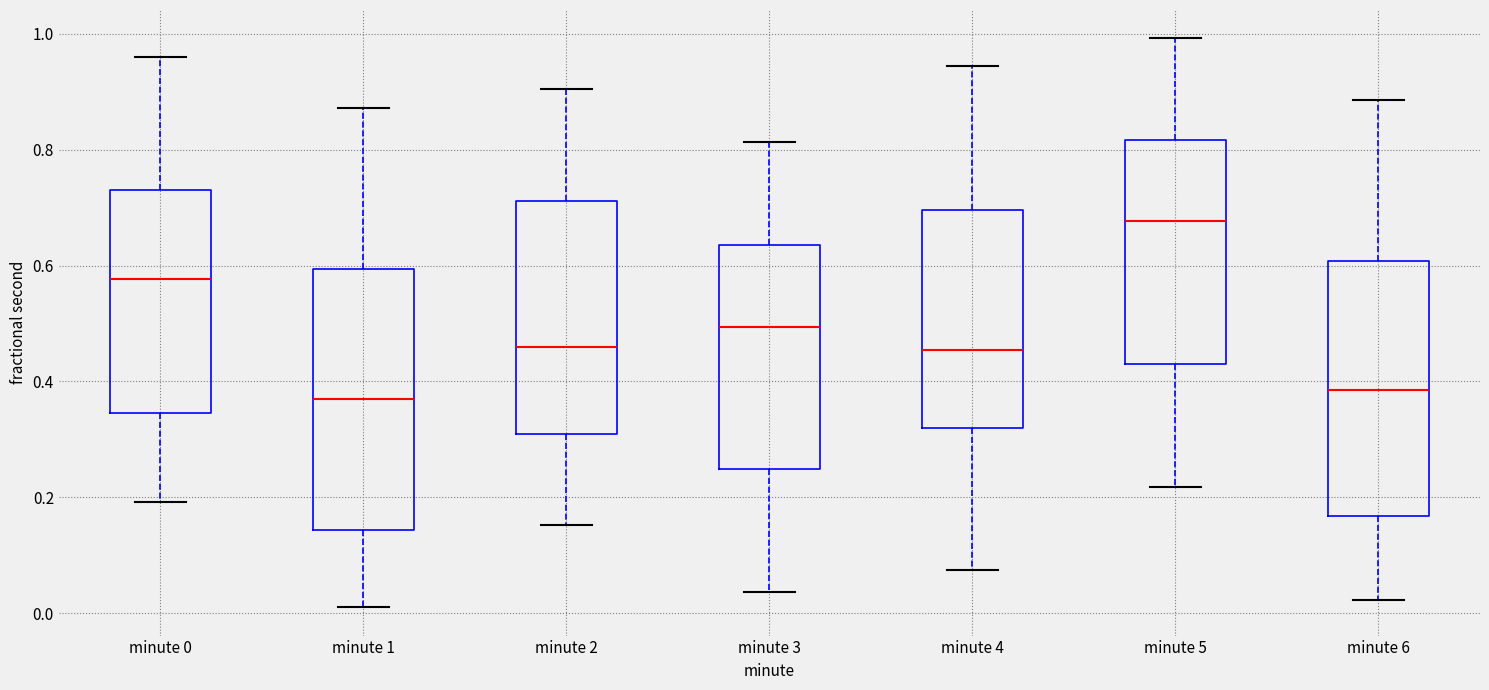

Where is the lower edge of the box for minute 2 on the y-axis? The values are not printed on the chart, so give them approximately, as read against the axis.

0.30